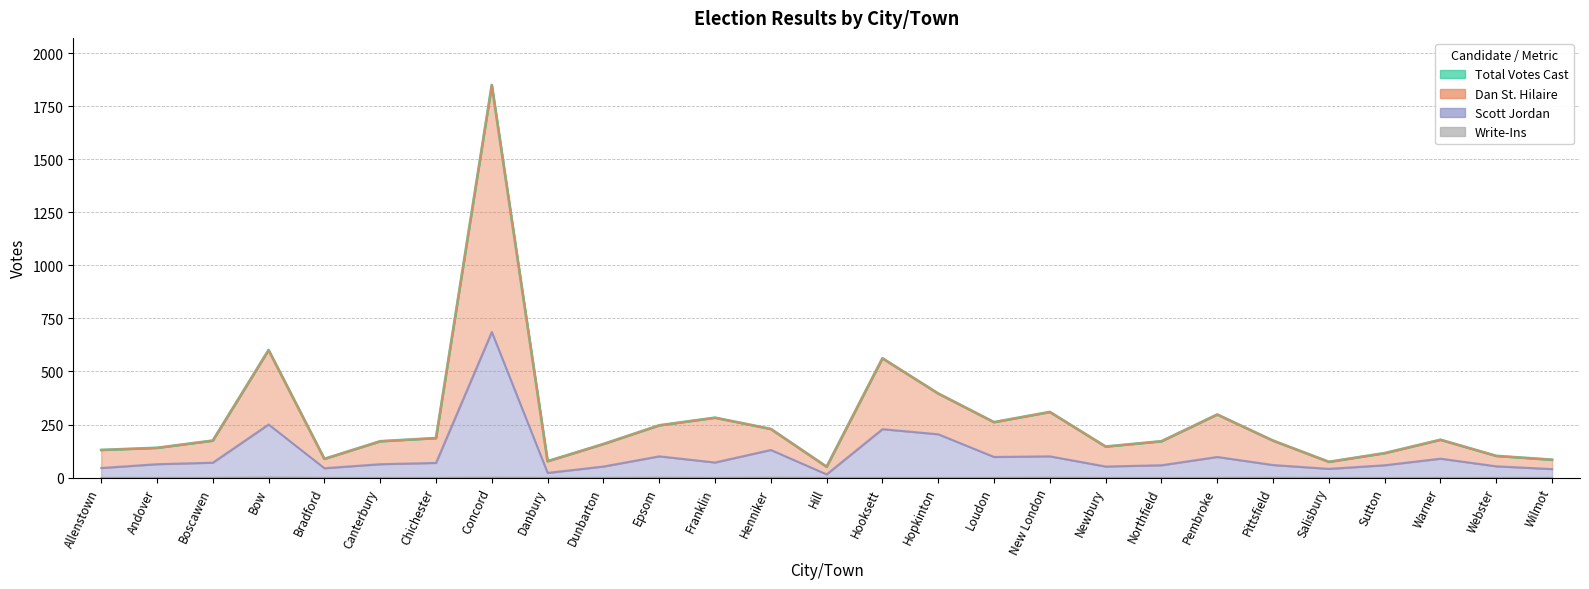

True or false: Total Votes Cast and Scott Jordan intersect in this chart.

False